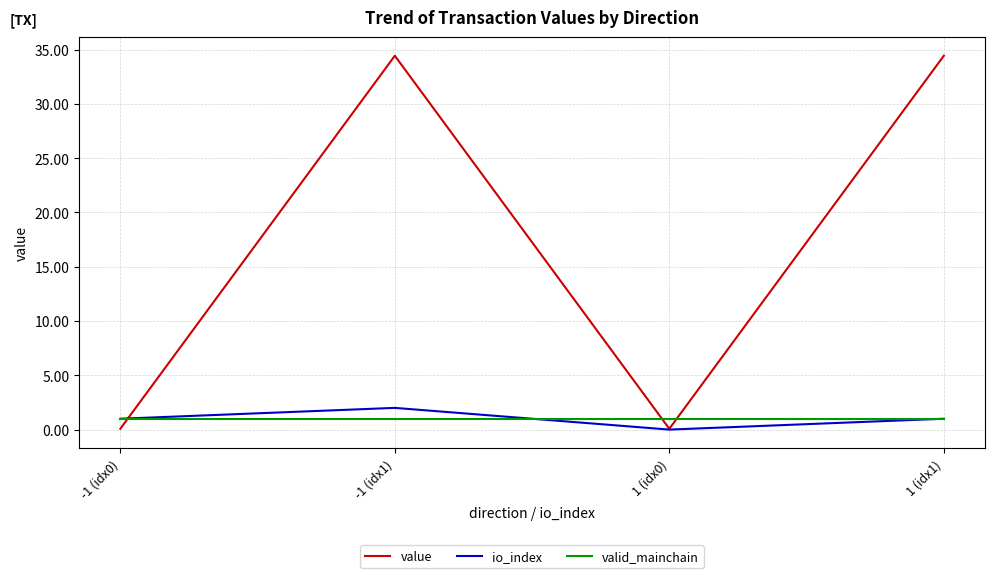

At which category does value reach its first local valley?

1 (idx0)